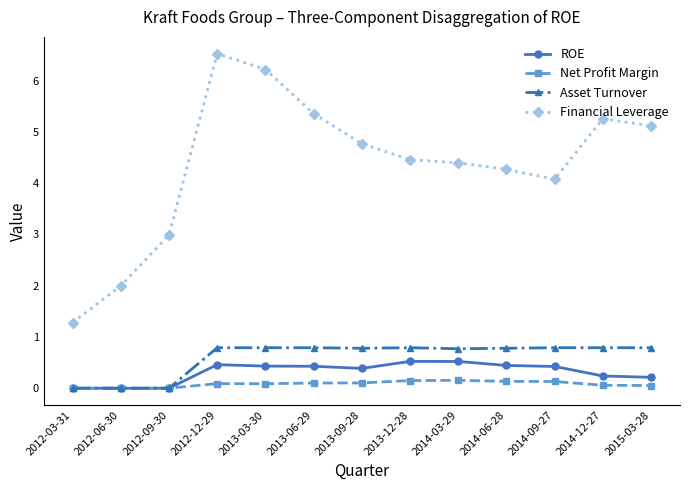

What is the greatest value displayed?

6.5